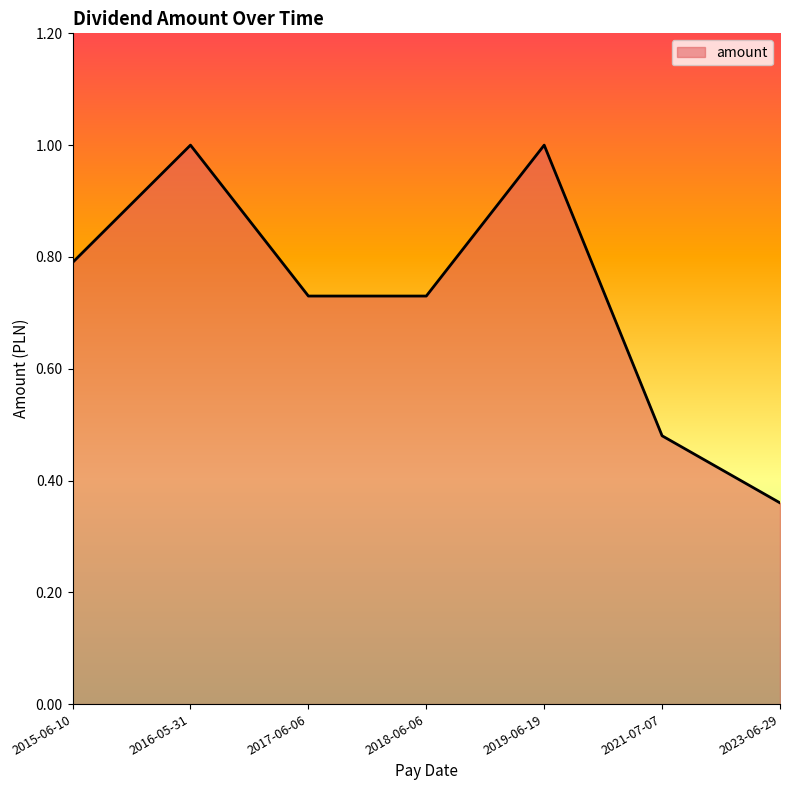

What is the difference between the values at 2016-05-31 and 2018-06-06?

0.3